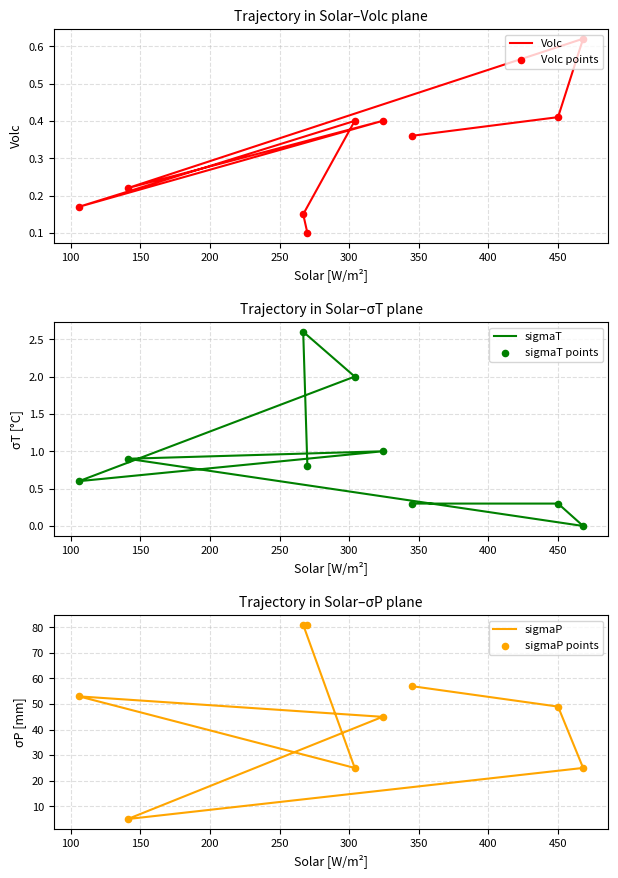

Which series has the largest total across all categories?

sigmaP